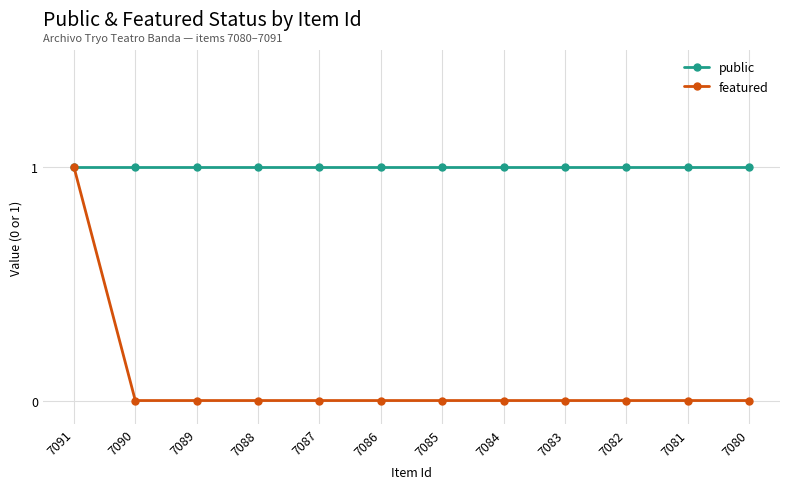

At which category is the sum across all series the highest?

7091